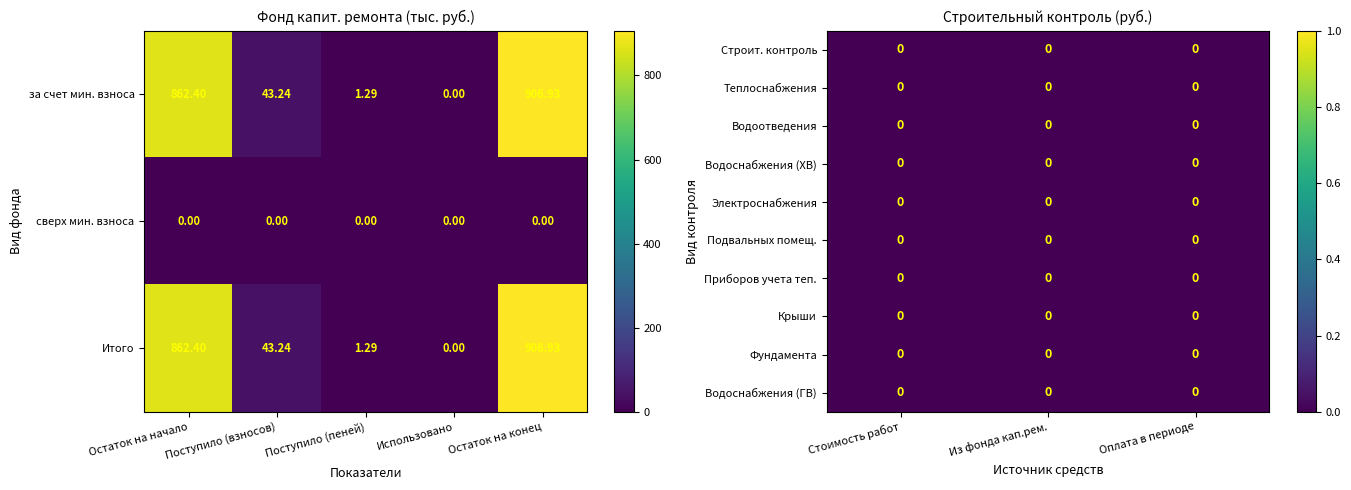

What is the average value of the Итого series?

362.8